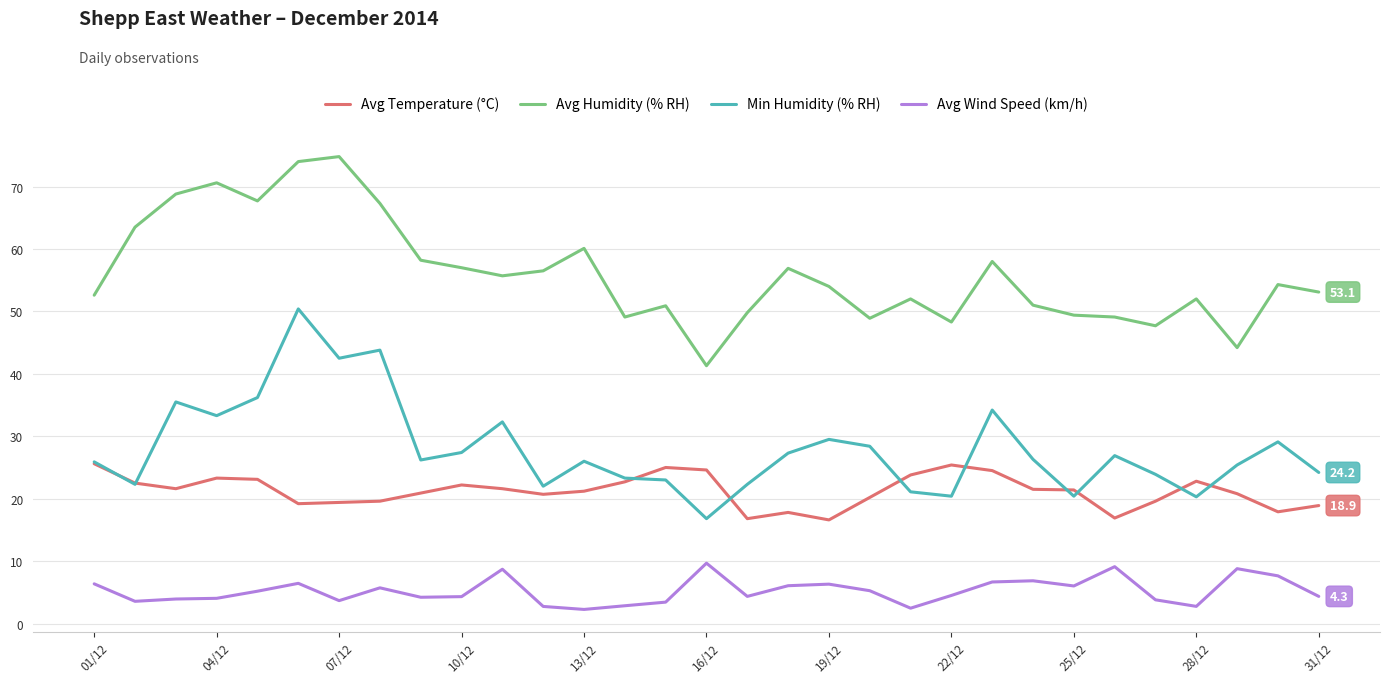

Which series has the largest total across all categories?

Avg Humidity (% RH)